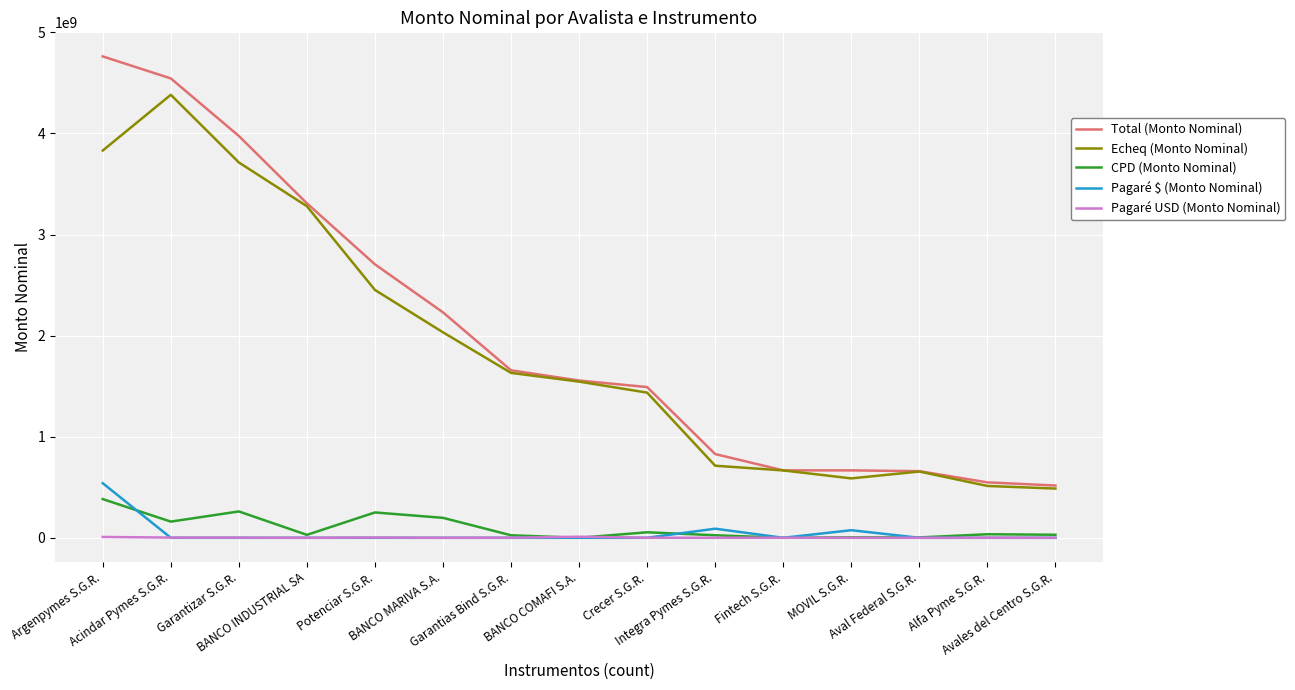

True or false: Total (Monto Nominal) and Pagaré USD (Monto Nominal) intersect in this chart.

False